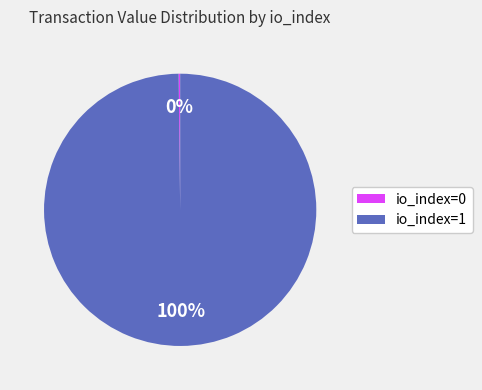

To the nearest percent, what is the average slice percentage?

50%